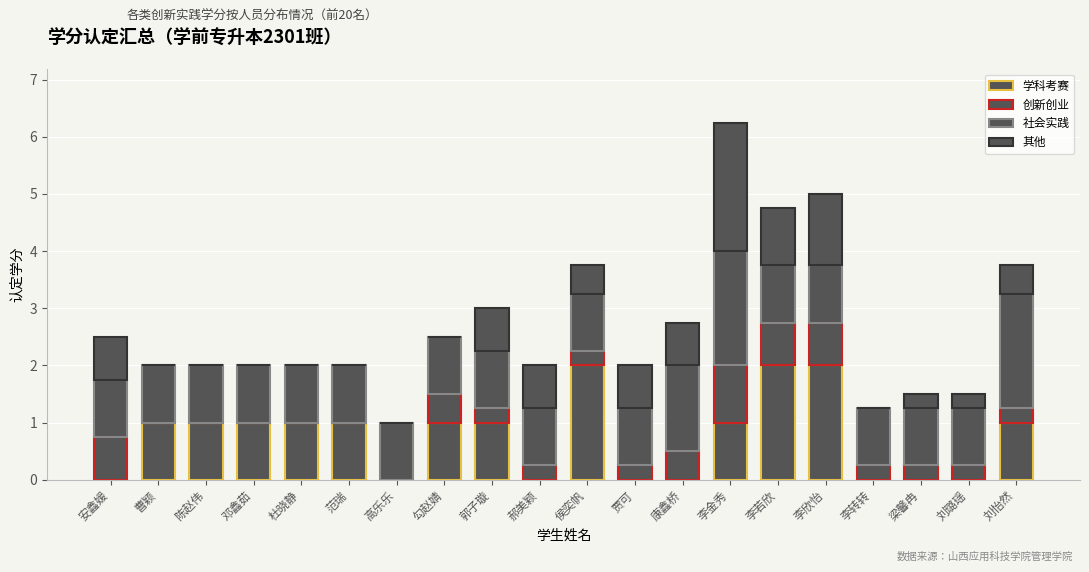

Where is 社会实践 nearest to the value 1?

安鑫媛